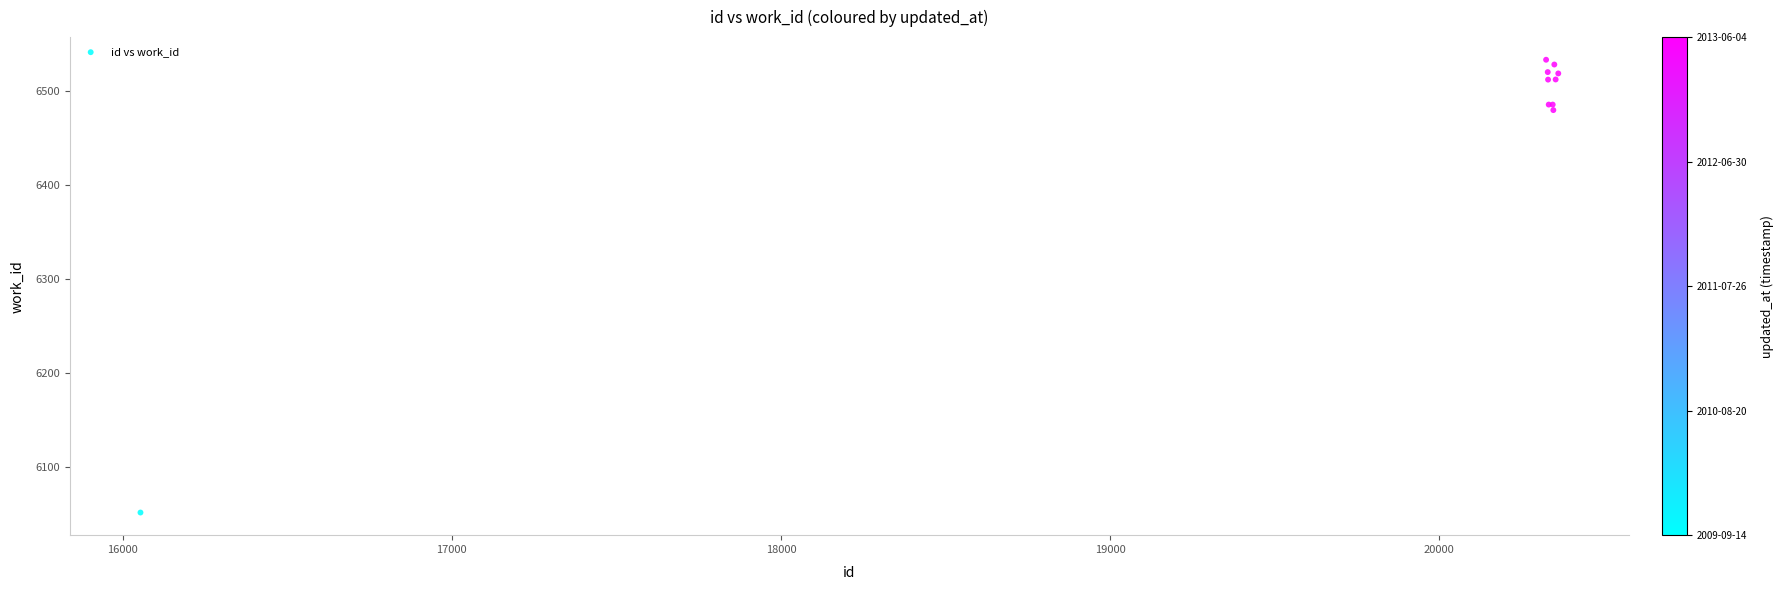

What Y value in the scatter plot is closest to 6292?

6479.5